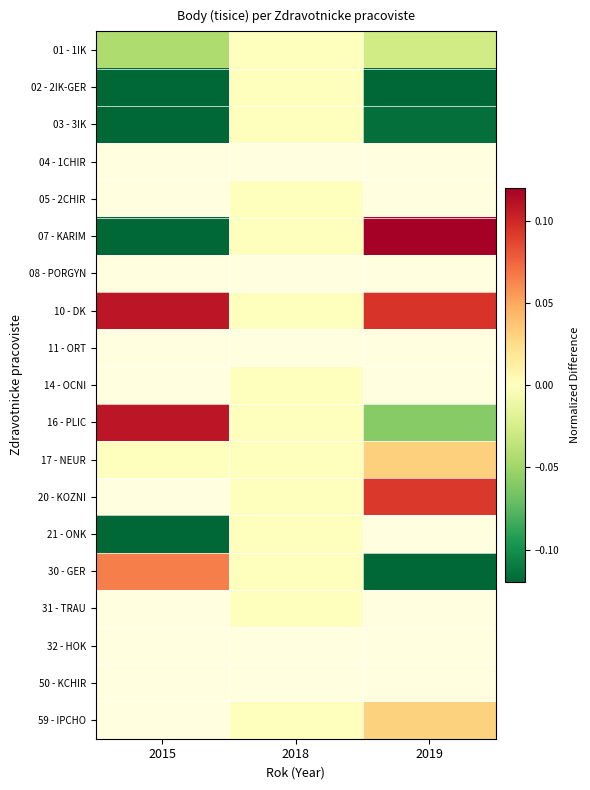

What is the difference between the highest and lowest values at 2015?

1.1